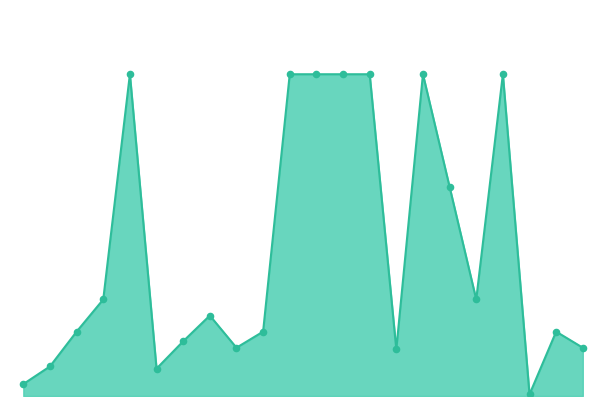

Is this an area chart (filled region under the line)?

Yes